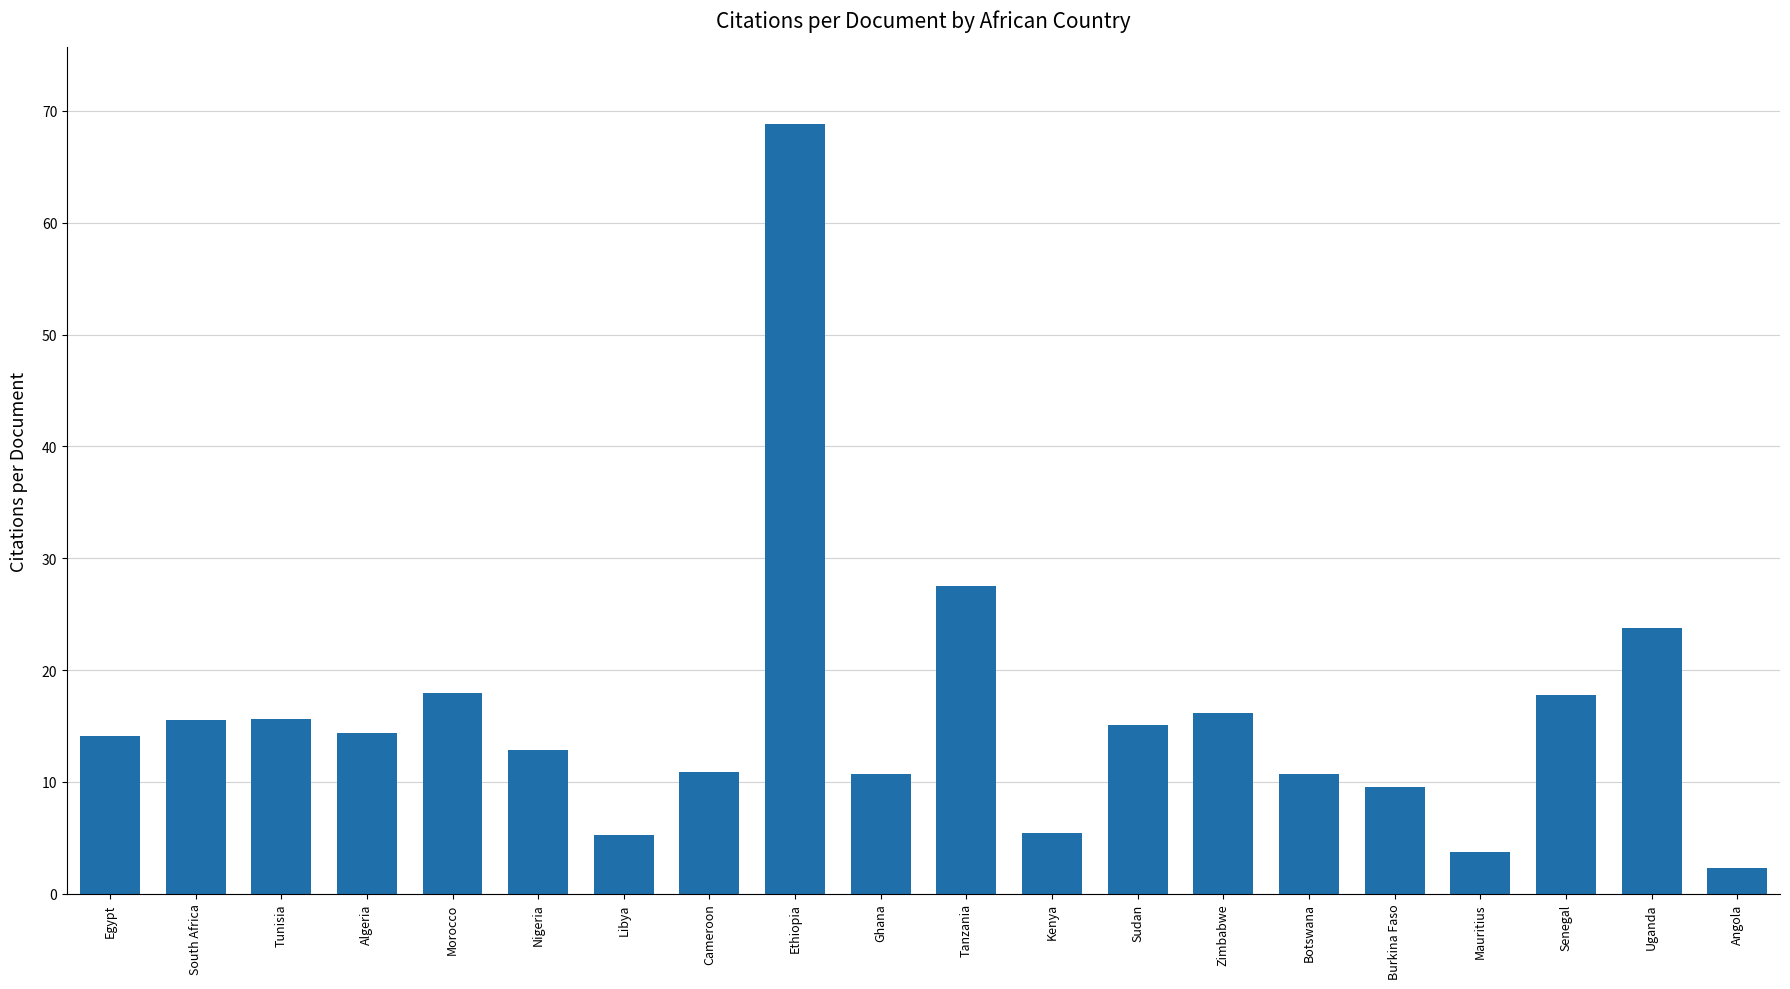

Does the chart contain stacked bars?

No